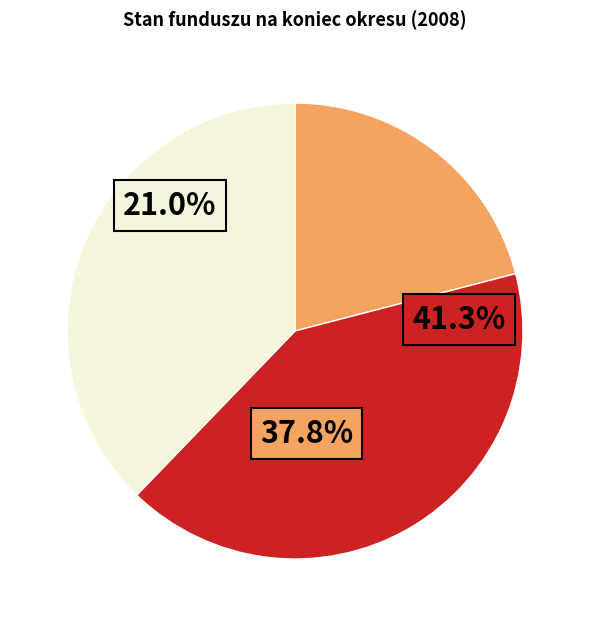

What percentage is NOT represented by zobowiązania?

62.2%